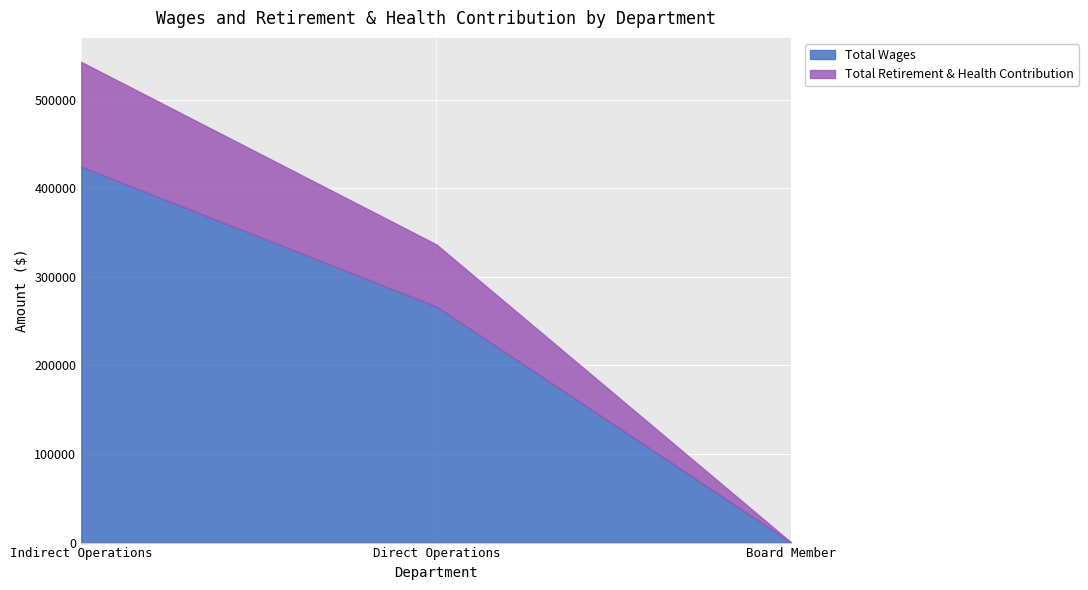

At which category is the sum across all series the highest?

Indirect Operations